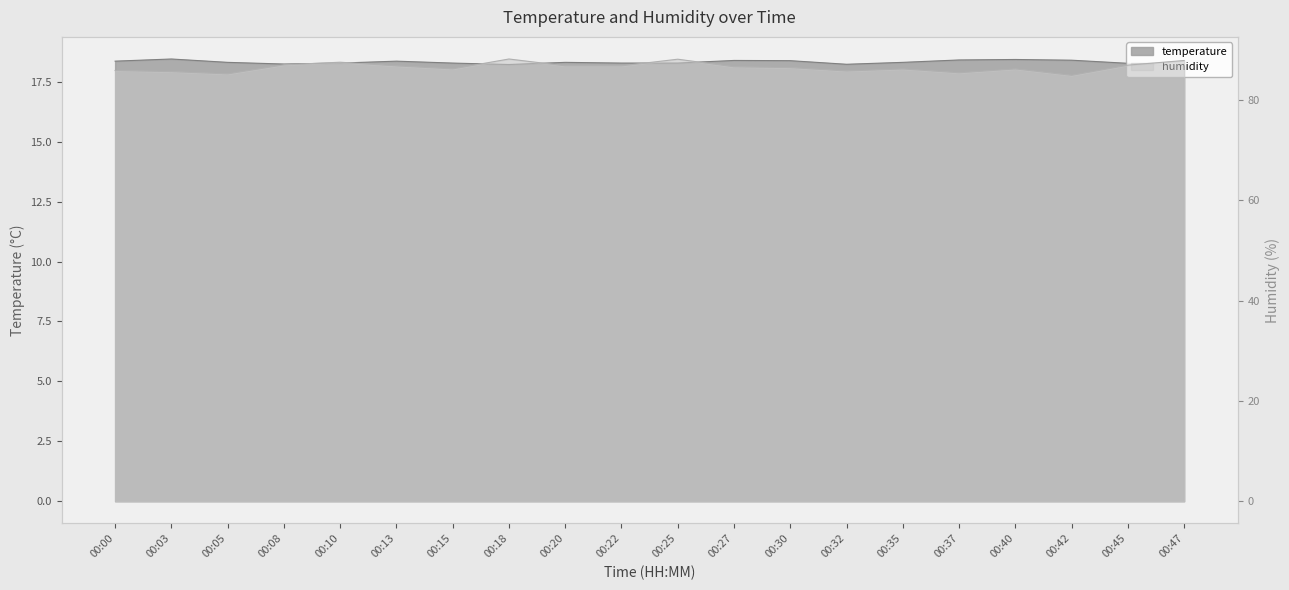

Reading left to right, transcribe all the data shown in this chart.

temperature: 00:00=18.4	00:03=18.4	00:05=18.3	00:08=18.2	00:10=18.3	00:13=18.4	00:15=18.3	00:18=18.2	00:20=18.3	00:22=18.3	00:25=18.3	00:27=18.4	00:30=18.4	00:32=18.2	00:35=18.3	00:37=18.4	00:40=18.4	00:42=18.4	00:45=18.3	00:47=18.1
humidity: 00:00=85.8	00:03=85.6	00:05=85.2	00:08=87.0	00:10=87.5	00:13=86.8	00:15=86.2	00:18=88.1	00:20=86.8	00:22=86.8	00:25=88.1	00:27=86.6	00:30=86.4	00:32=85.7	00:35=86.1	00:37=85.4	00:40=86.2	00:42=84.9	00:45=86.9	00:47=87.8